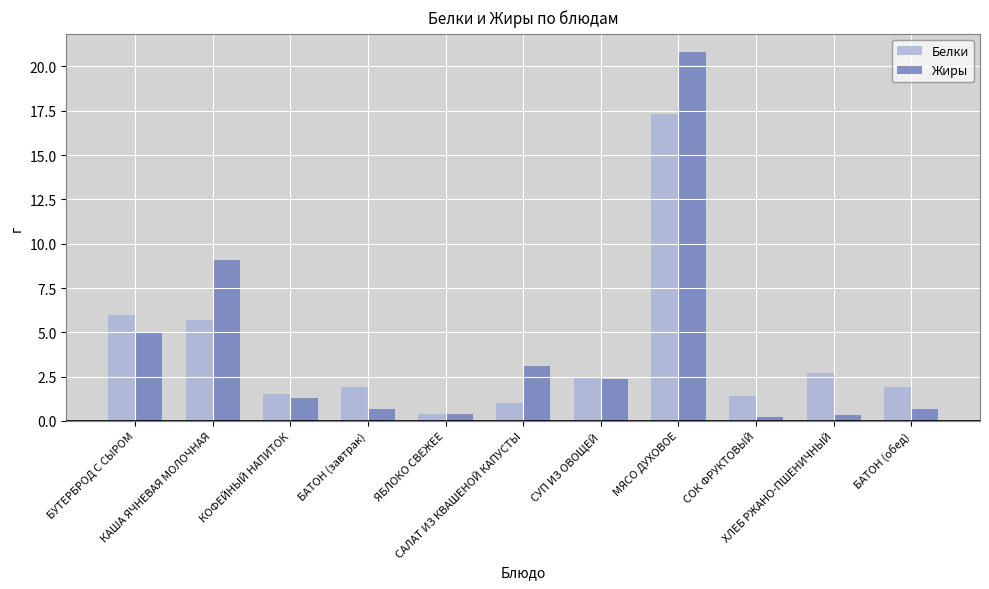

How many data points does each series have?

11